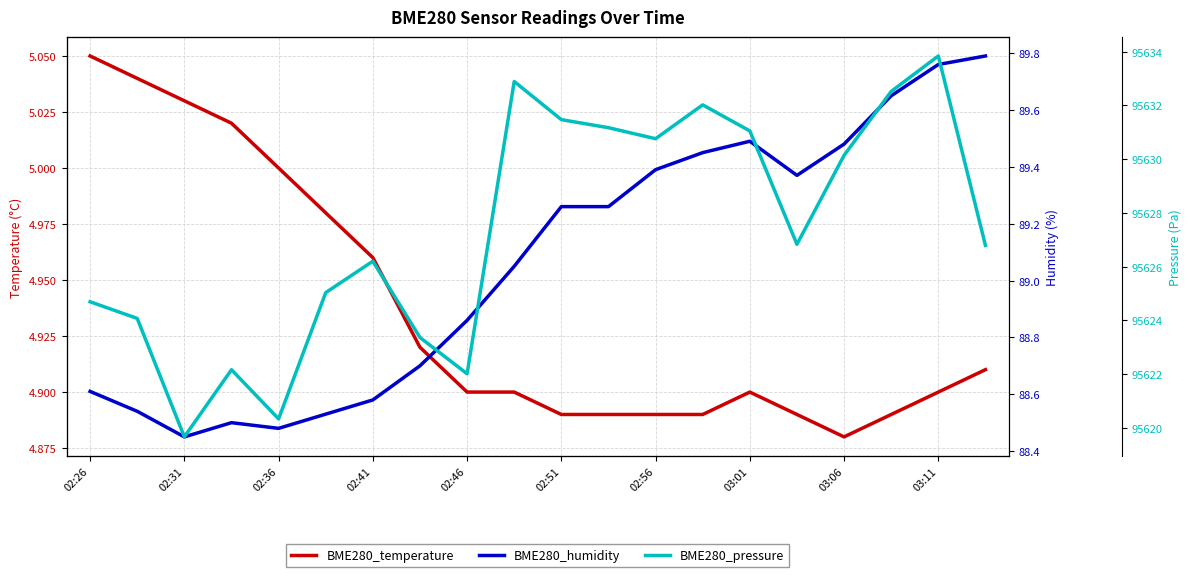

Rank the series at 11 from lowest to highest value.

BME280_temperature, BME280_humidity, BME280_pressure